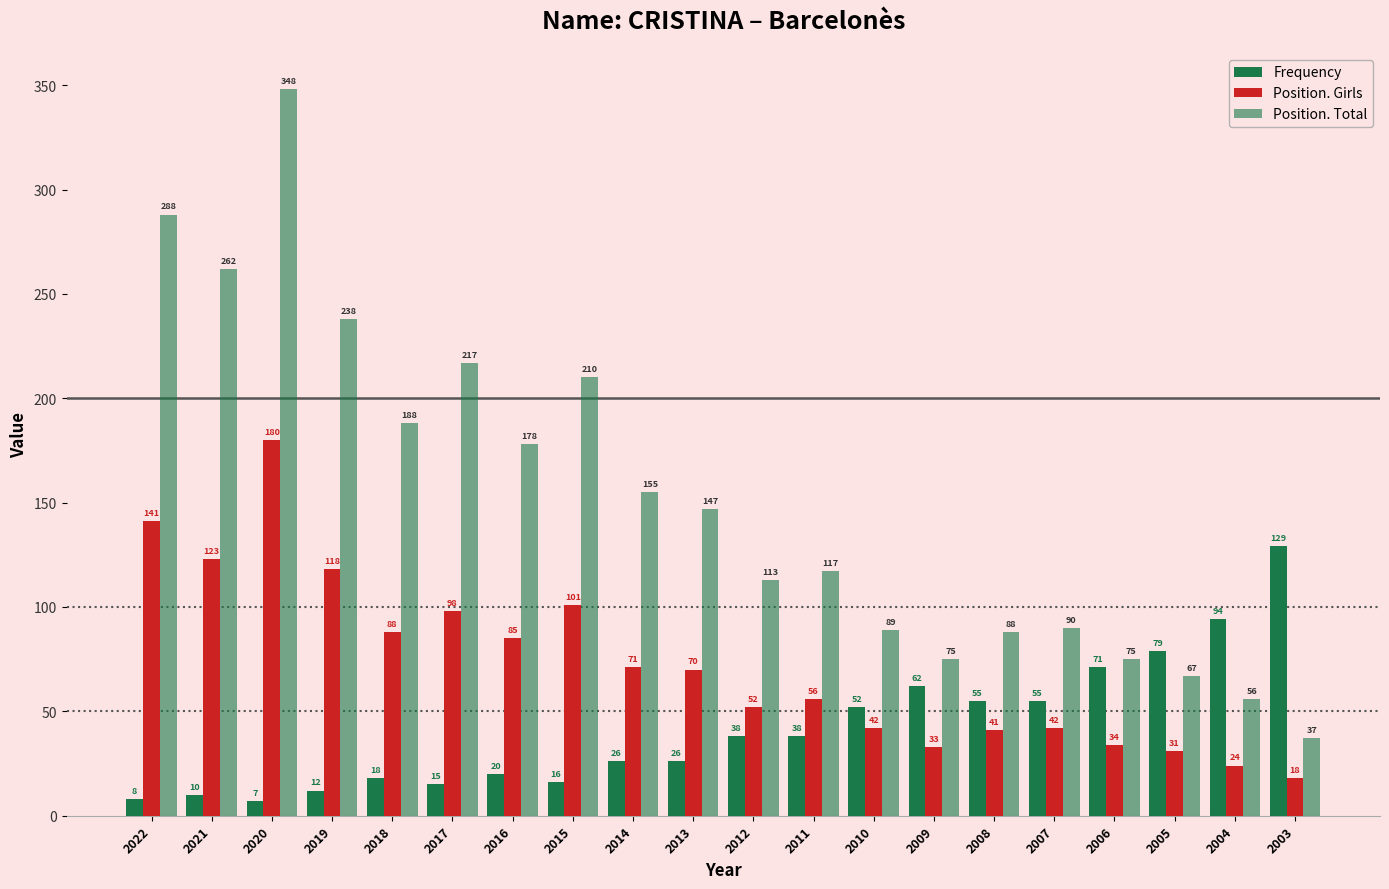

How many bars are there in each group?

3